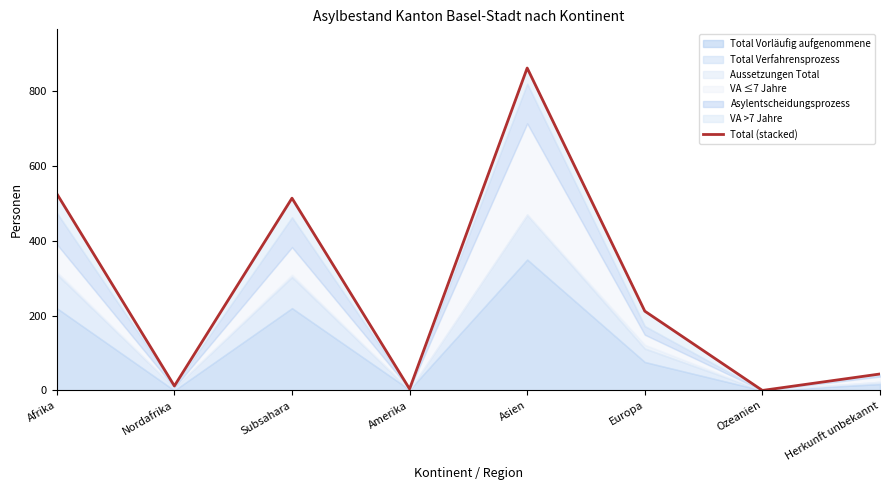

True or false: the data has more than 1 interior local peaks.

True